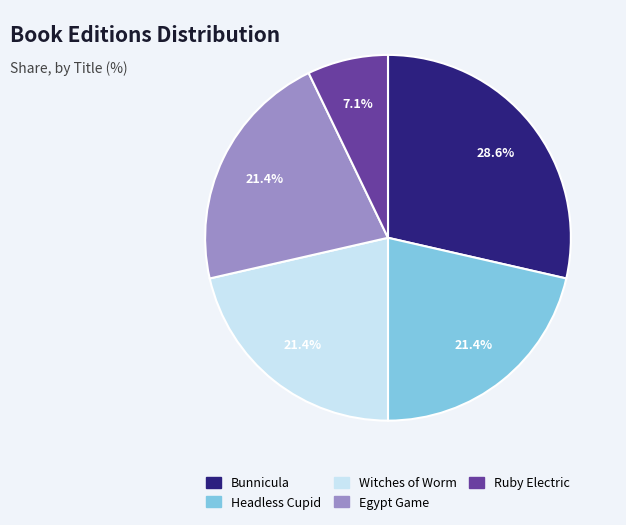

Which slice is the largest?

Bunnicula